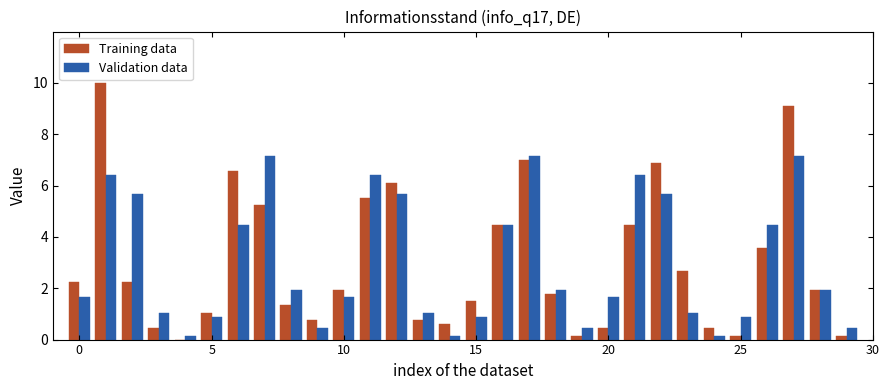

Are the bars grouped side by side (vs. stacked)?

Yes